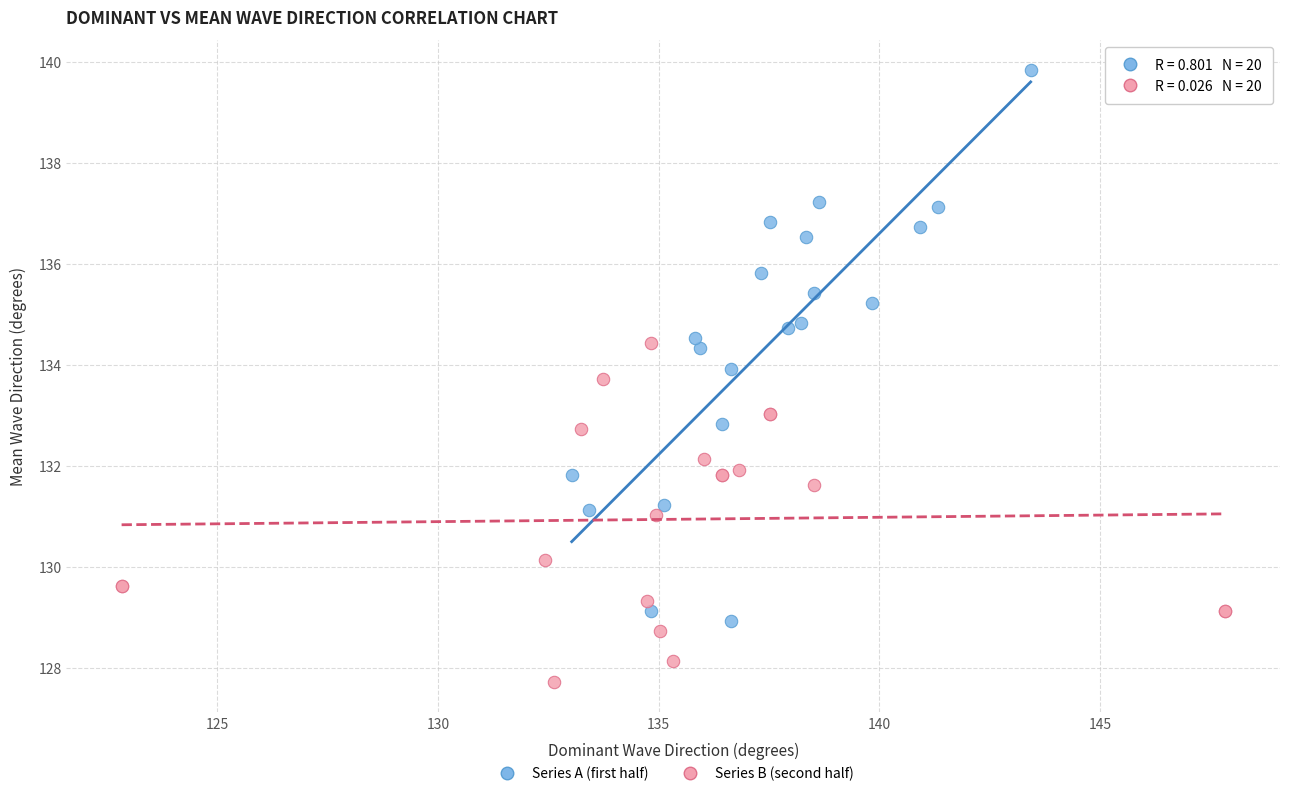

Which series reaches the minimum Y coordinate?

Series B (second half)